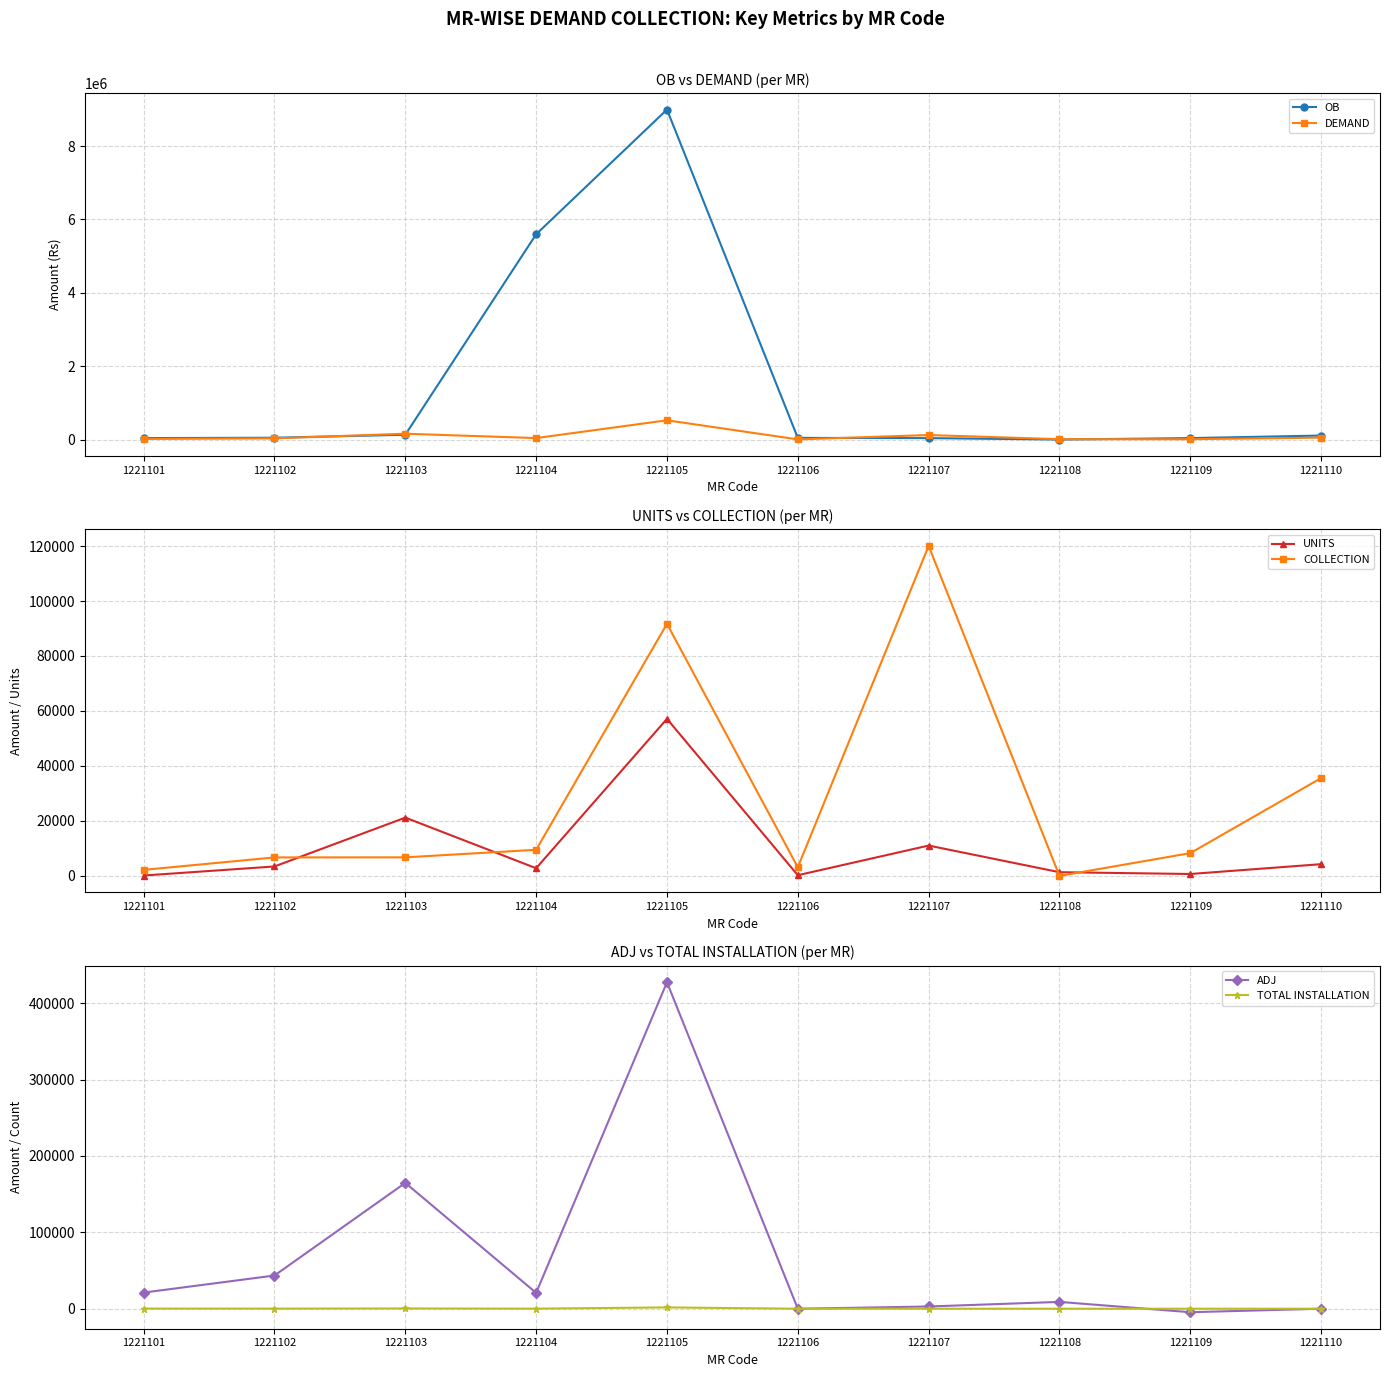

What is the total value across all series at 1221103?

482102.9